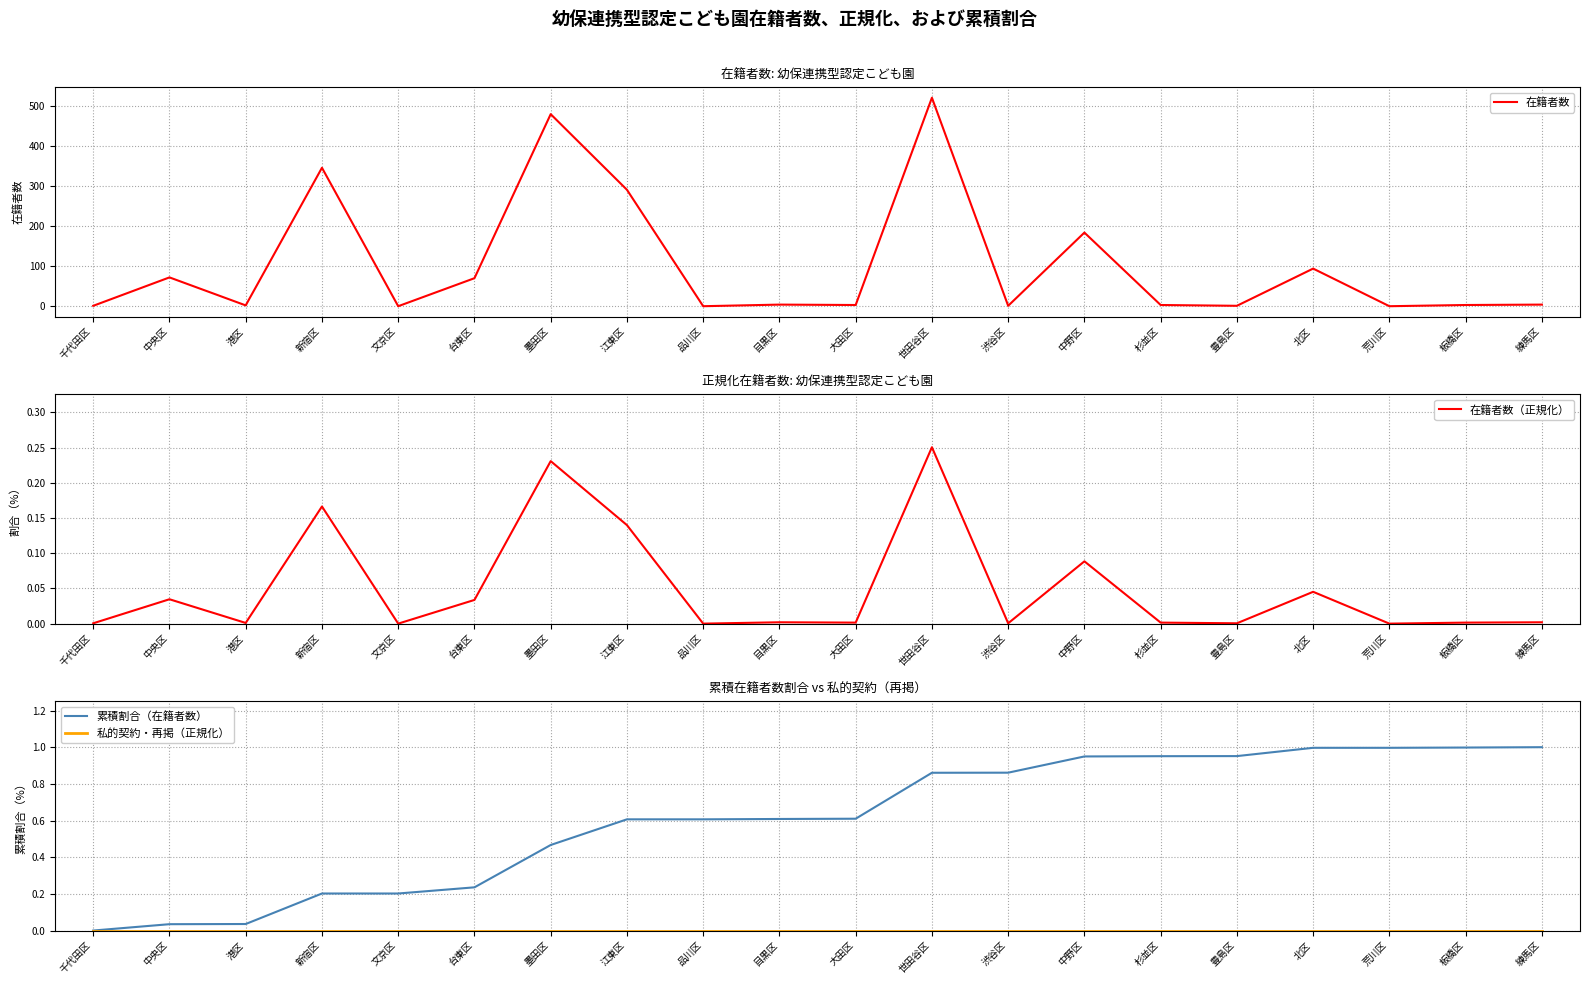

Where is the first local maximum for 在籍者数?

中央区